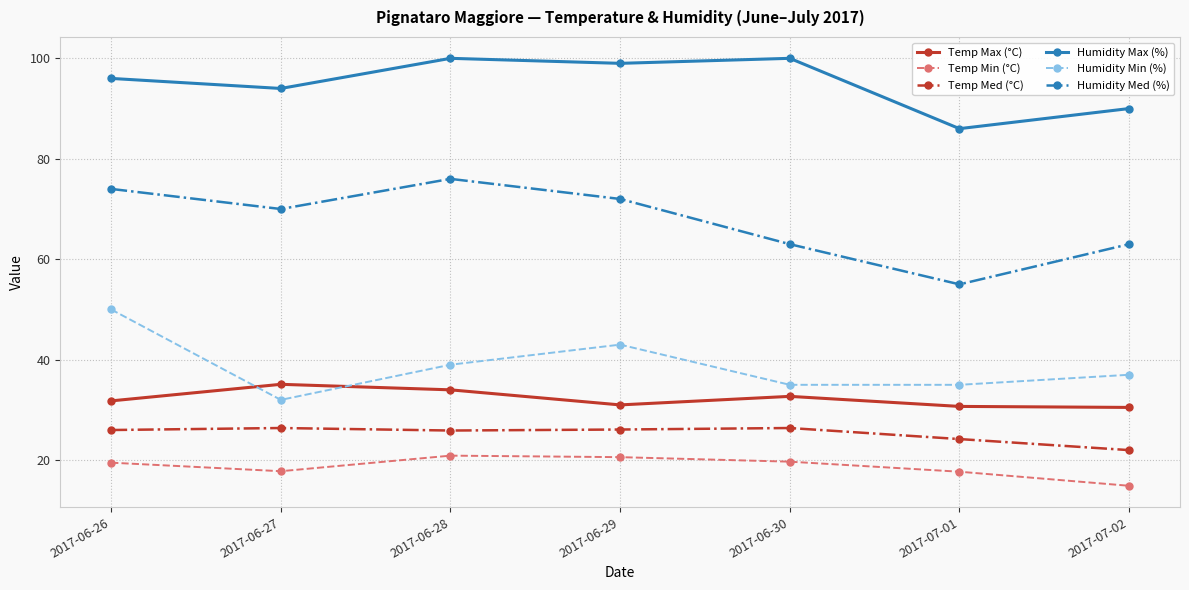

What is the difference between the second highest and second lowest values in the Humidity Max (%) series?

10.0